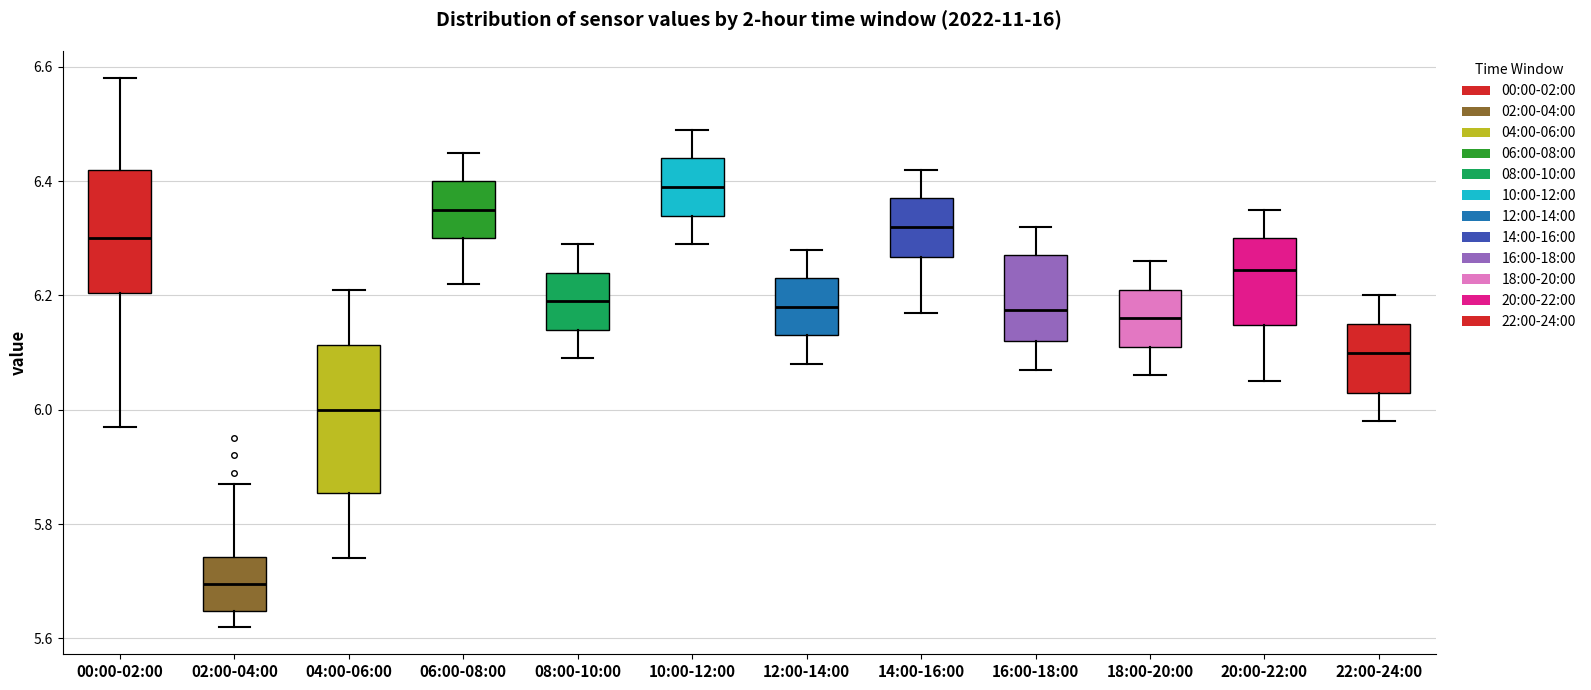

Where is the lower edge of the box for 22:00-24:00 on the y-axis? The values are not printed on the chart, so give them approximately, as read against the axis.

6.04